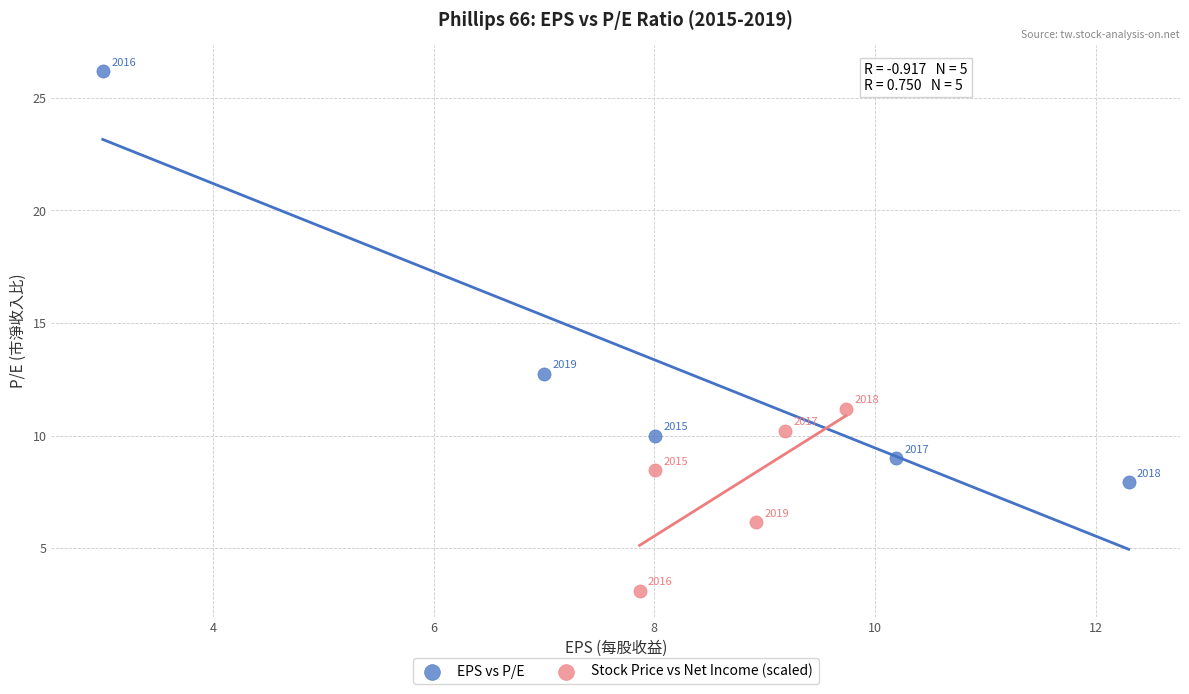

Which series contains the lowest Y value?

Stock Price vs Net Income (scaled)